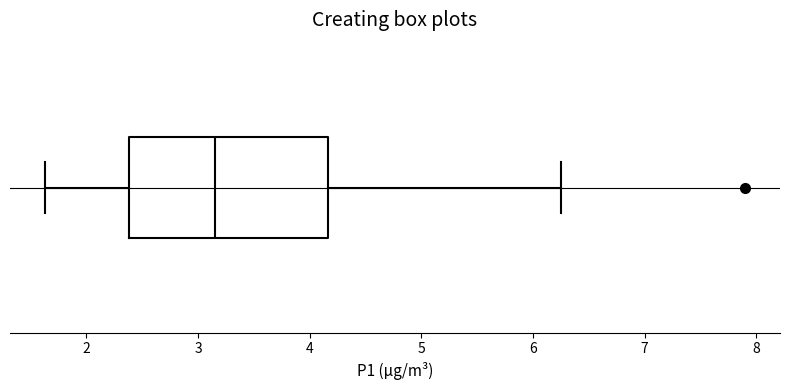

Transcribe this box plot: give where the median line is, the range the box spans, and where the two whiskers end, as read against the x-axis. The values are not printed on the chart, so give them approximately, as read against the axis.

median 3.2, box 2.4 to 4.2, whiskers 1.6 to 6.3